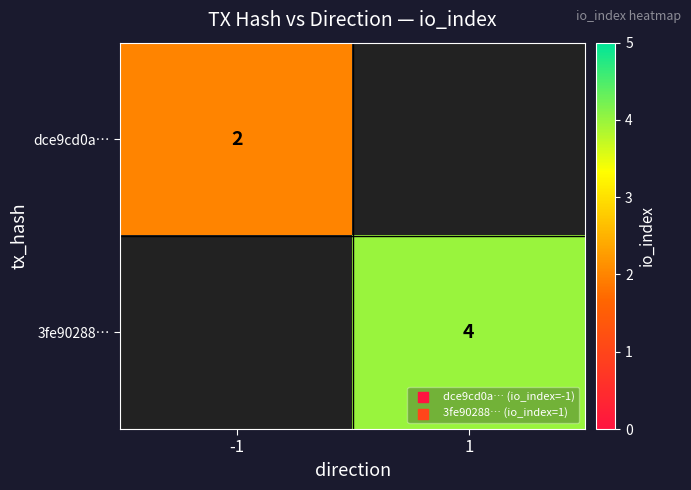

True or false: dce9cd0a… has a value of 1 at -1.

False